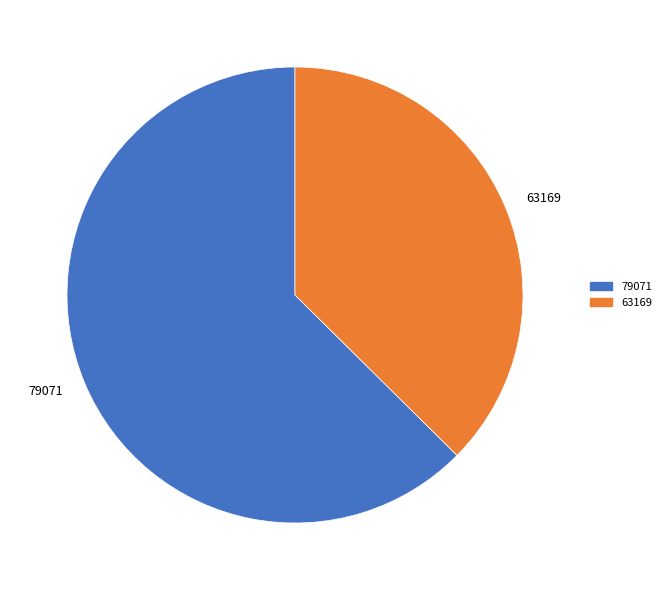

Is it true that 63169 is 37% of the pie?

True